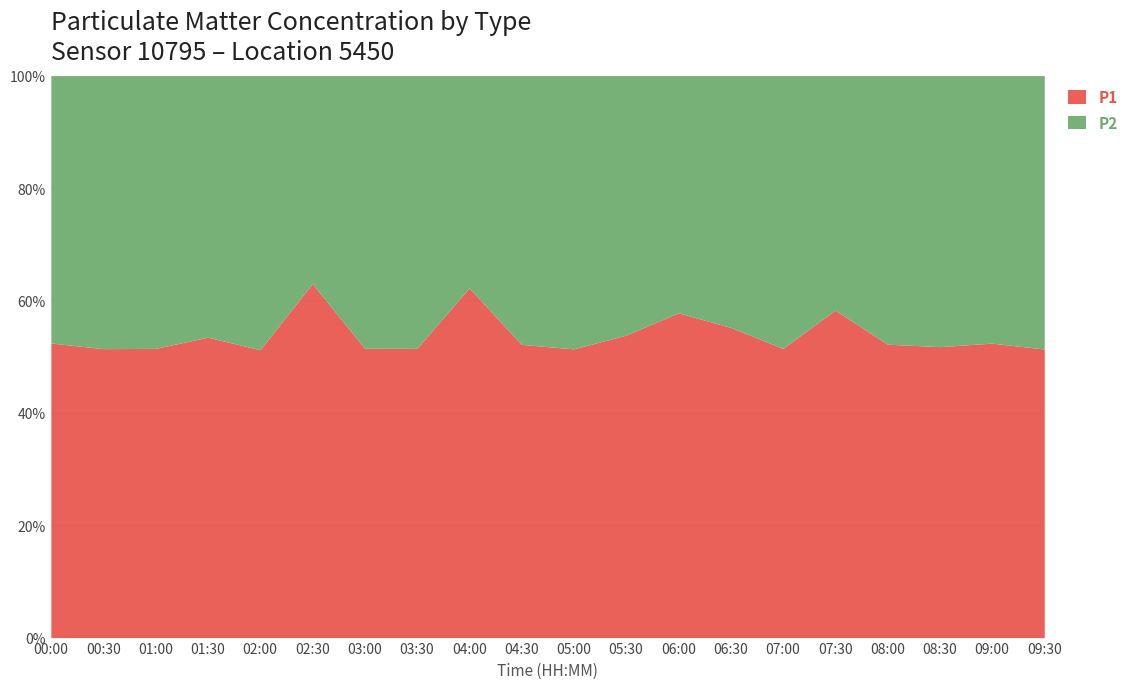

Read the P1 value at 02:30.

63.0